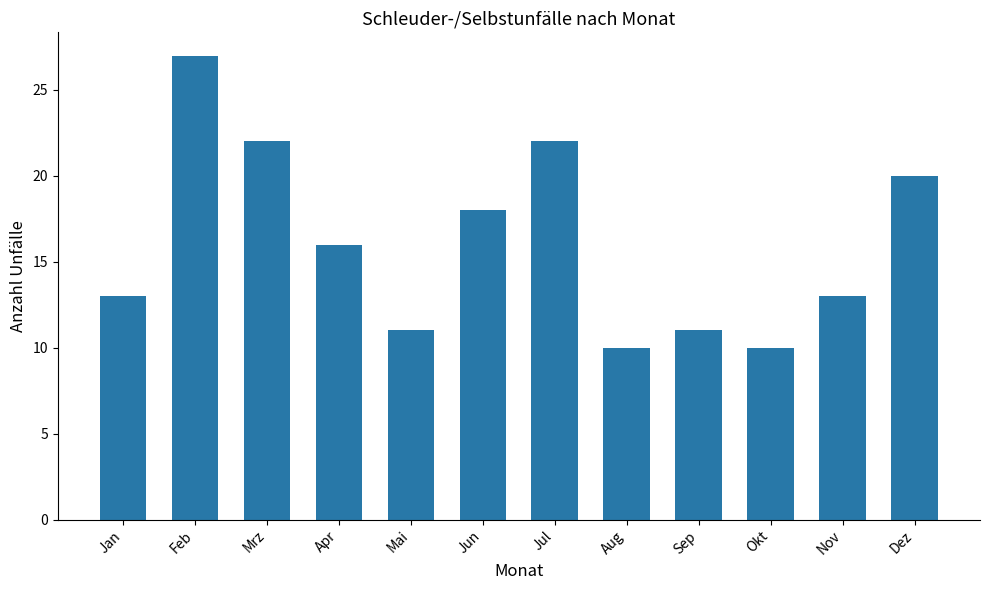

What value does the data have at Dez, to the nearest 10?

20